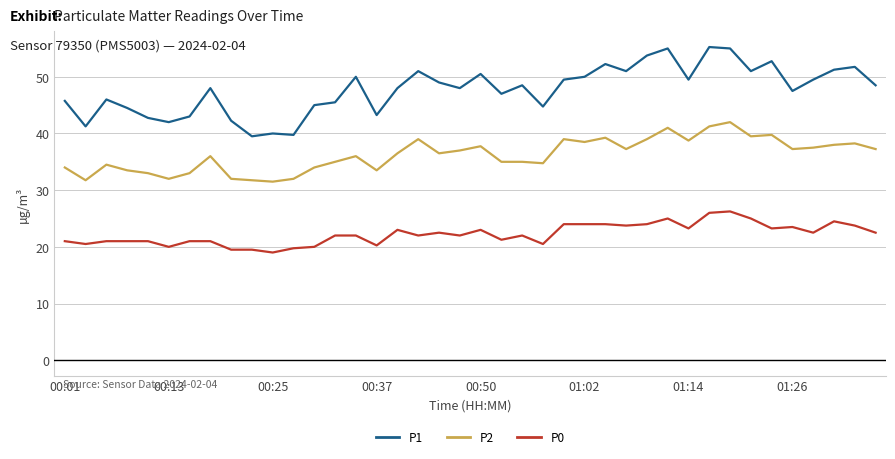

Rank the series by their maximum value, from lowest to highest.

P0, P2, P1